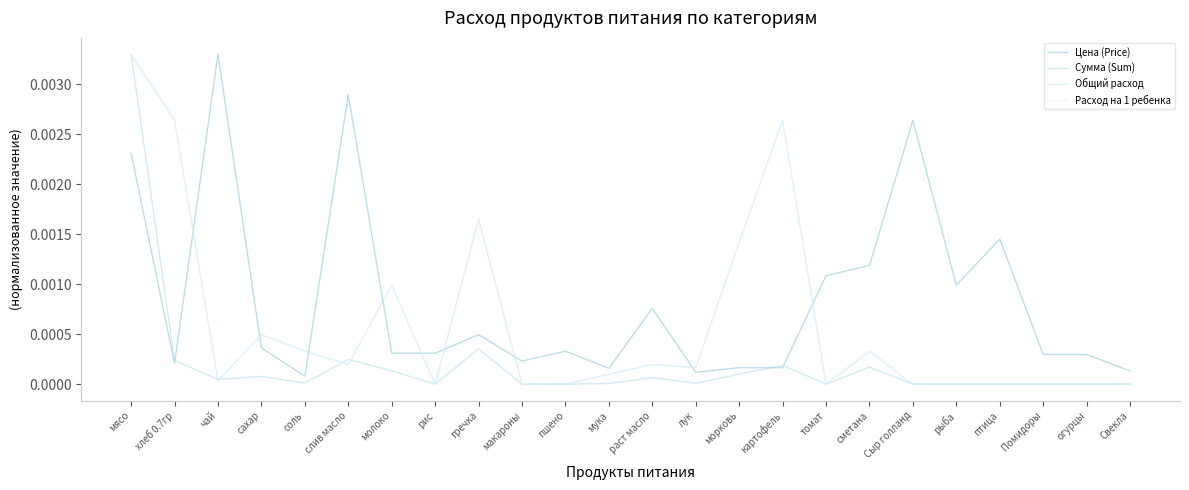

Is this an area chart (filled region under the line)?

No